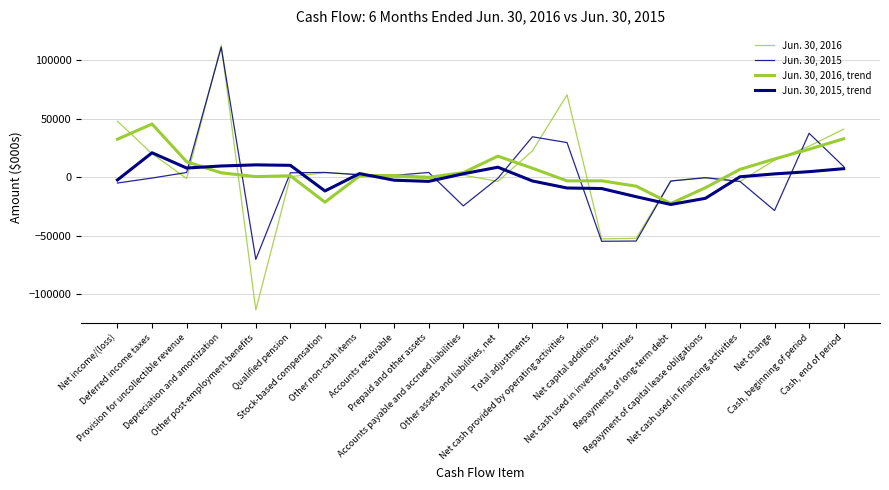

How many lines are shown in the chart?

4